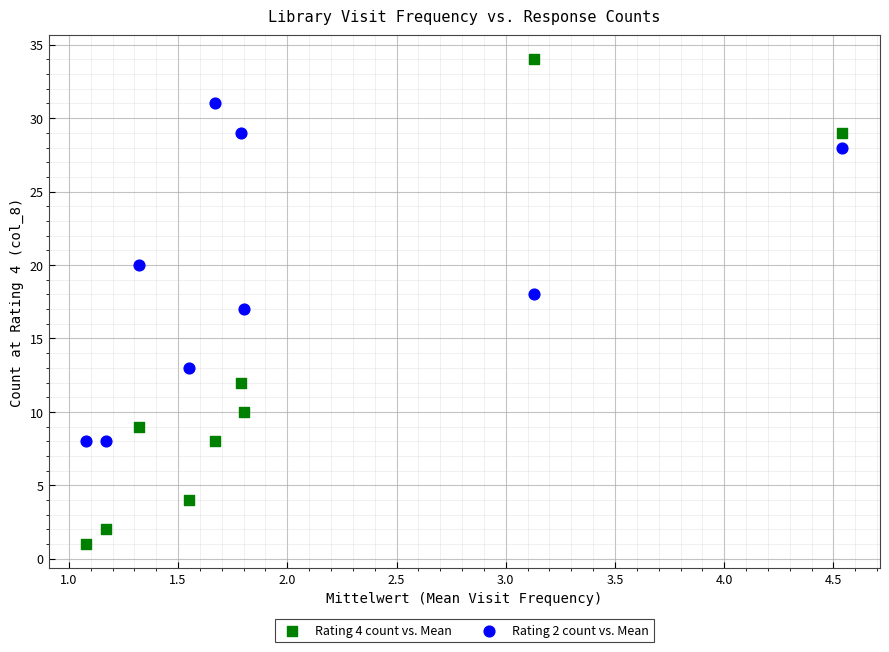

Which series reaches the maximum Y coordinate?

Rating 4 count vs. Mean